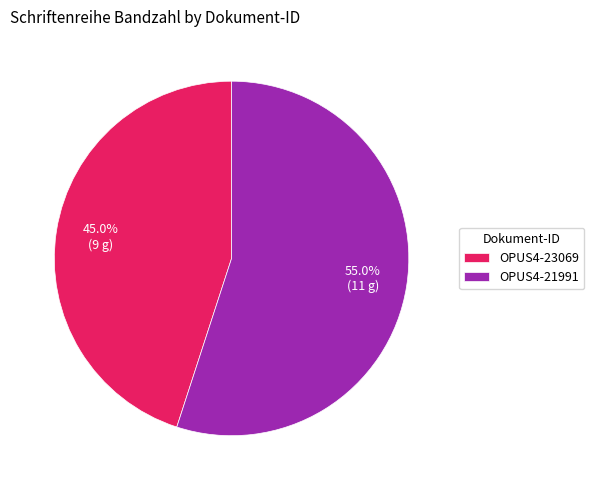

To the nearest percent, what is the difference between the OPUS4-21991 and OPUS4-23069 slice percentages?

10%